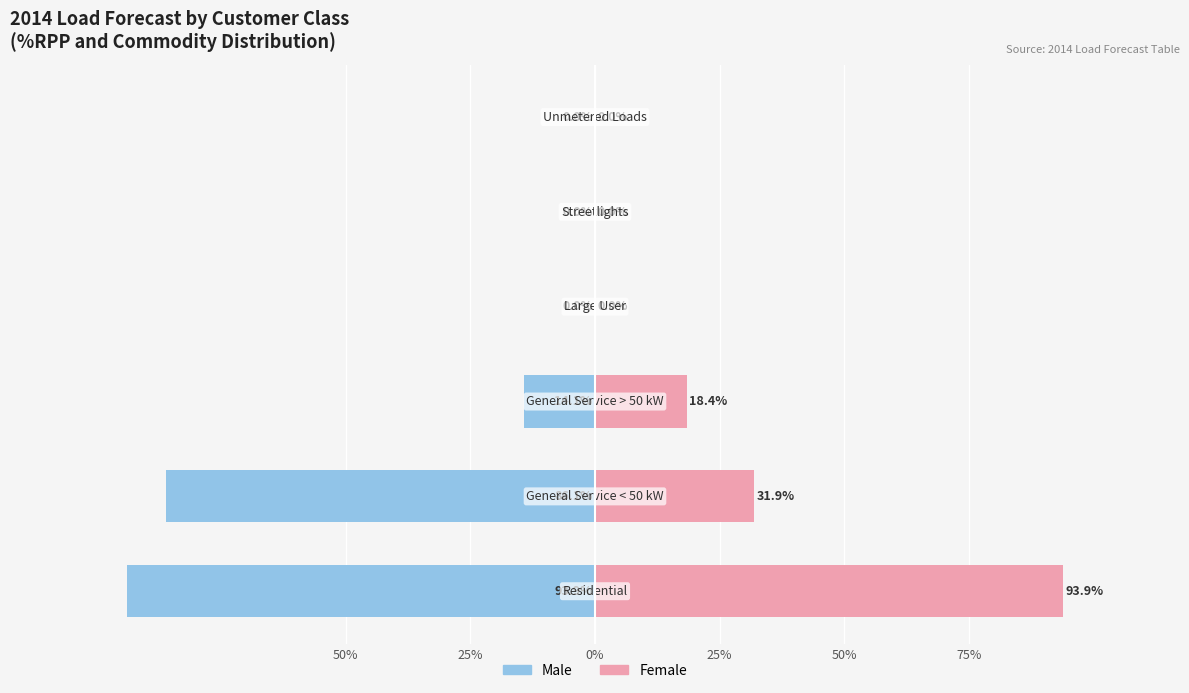

Are the bars horizontal?

Yes